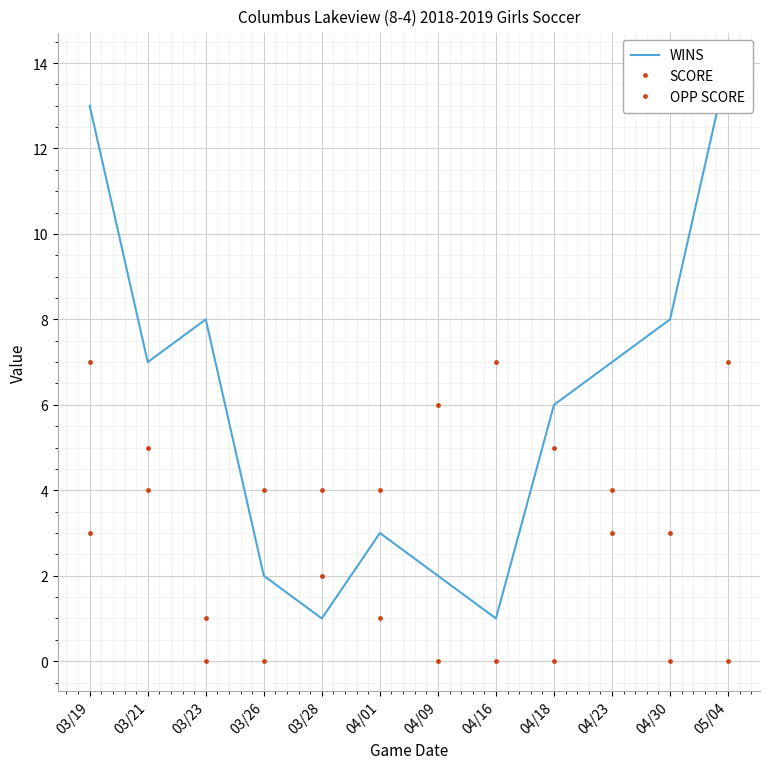

At which label is SCORE closest to 3?

03/19